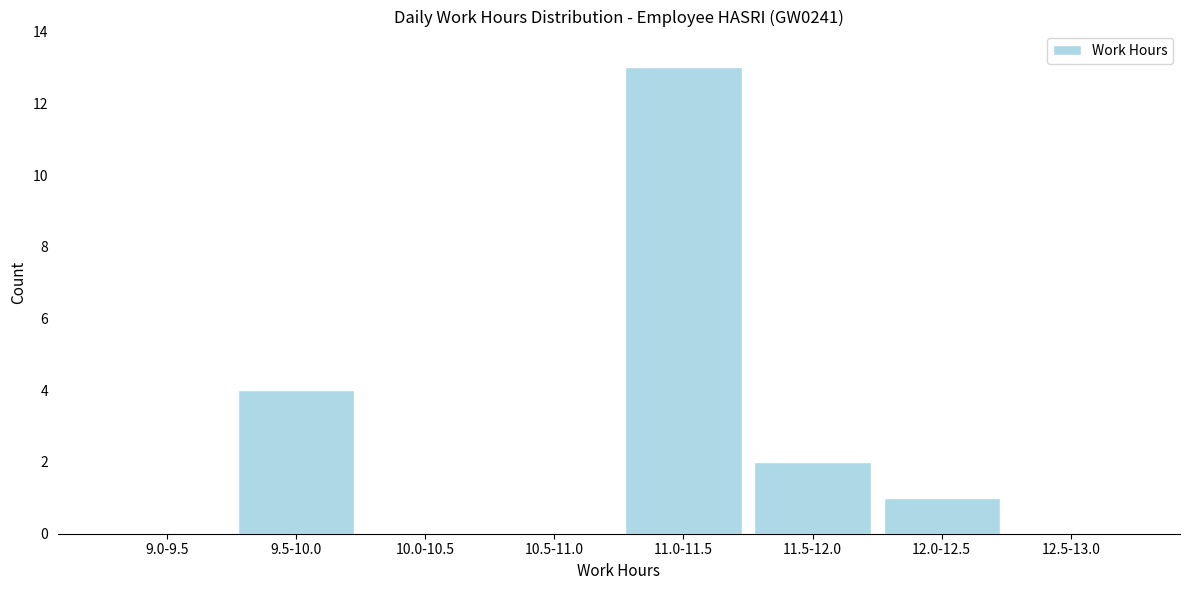

Reading left to right, list all the values displayed in this chart.

9.0-9.5=0	9.5-10.0=4	10.0-10.5=0	10.5-11.0=0	11.0-11.5=13	11.5-12.0=2	12.0-12.5=1	12.5-13.0=0